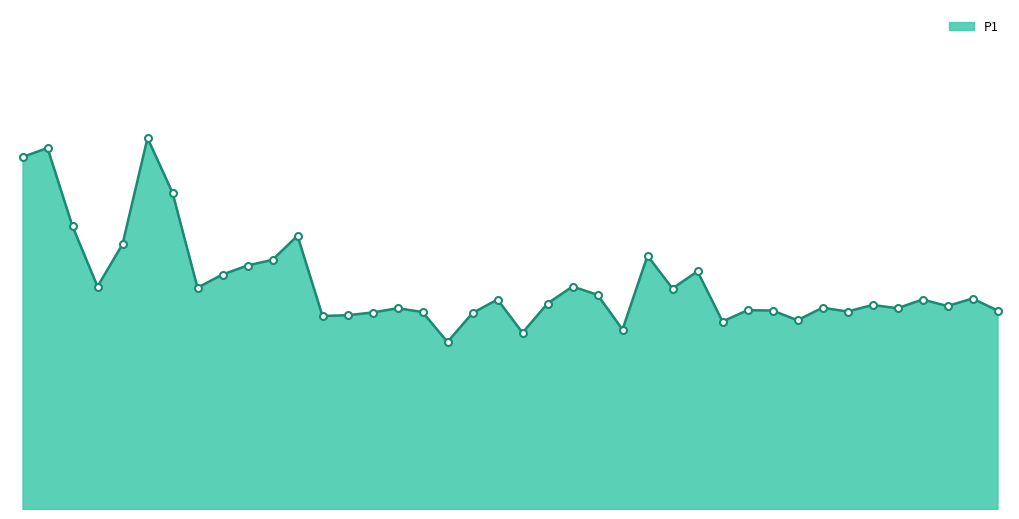

Reading right to left, extract all data points from this chart.

19.9	21.1	20.3	20.9	20.1	20.4	19.8	20.1	18.9	19.9	19.9	18.8	23.8	22.1	25.3	17.9	21.4	22.2	20.6	17.6	20.9	19.6	16.7	19.7	20.1	19.6	19.4	19.3	27.3	24.9	24.4	23.4	22.1	31.6	37.1	26.5	22.2	28.3	36.1	35.2